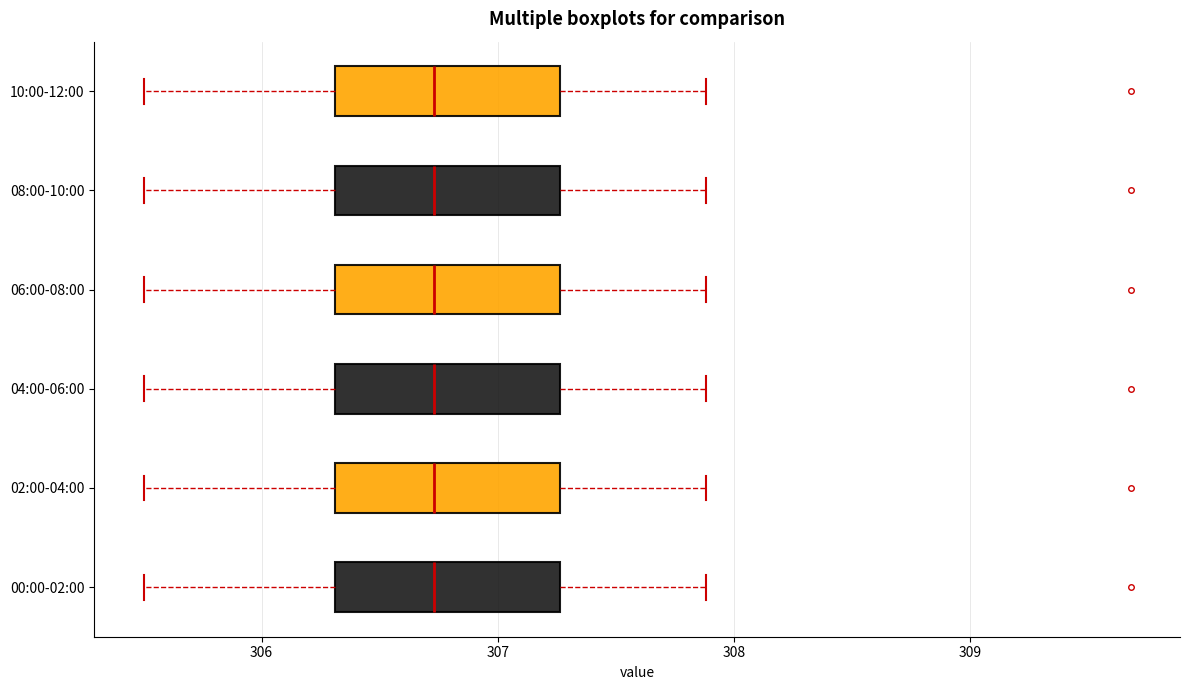

Reading bottom to top, read every box against the x-axis: the position of its median line, the range the box covers, and the ends of its whiskers. The values are not printed on the chart, so give them approximately, as read against the axis.

00:00-02:00: median 306.7, box 306.3 to 307.3, whiskers 305.5 to 307.9
02:00-04:00: median 306.7, box 306.3 to 307.3, whiskers 305.5 to 307.9
04:00-06:00: median 306.7, box 306.3 to 307.3, whiskers 305.5 to 307.9
06:00-08:00: median 306.7, box 306.3 to 307.3, whiskers 305.5 to 307.9
08:00-10:00: median 306.7, box 306.3 to 307.3, whiskers 305.5 to 307.9
10:00-12:00: median 306.7, box 306.3 to 307.3, whiskers 305.5 to 307.9